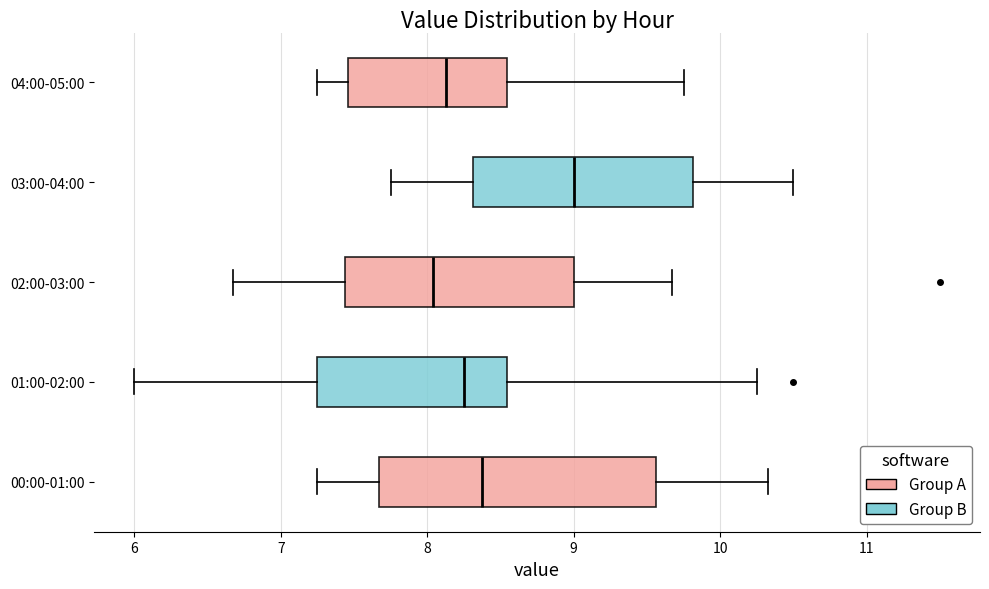

Which box has the furthest to the right median line?

03:00-04:00